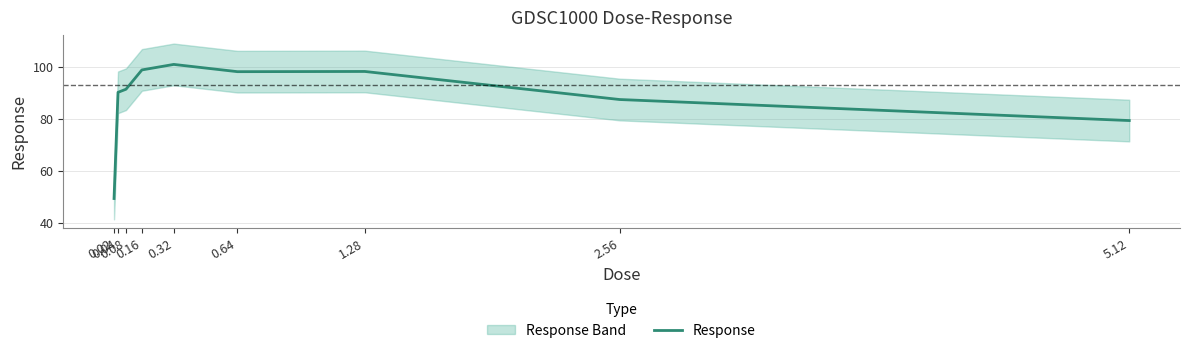

Read the value at 1.28.

98.2